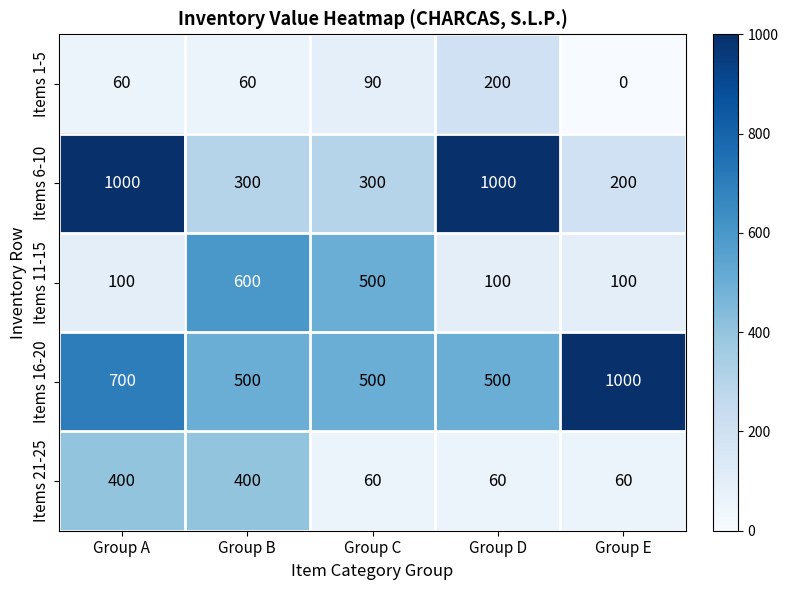

Reading right to left, what are all the values shown in this chart?

Items 1-5: 0	200	90	60	60
Items 6-10: 200	1000	300	300	1000
Items 11-15: 100	100	500	600	100
Items 16-20: 1000	500	500	500	700
Items 21-25: 60	60	60	400	400